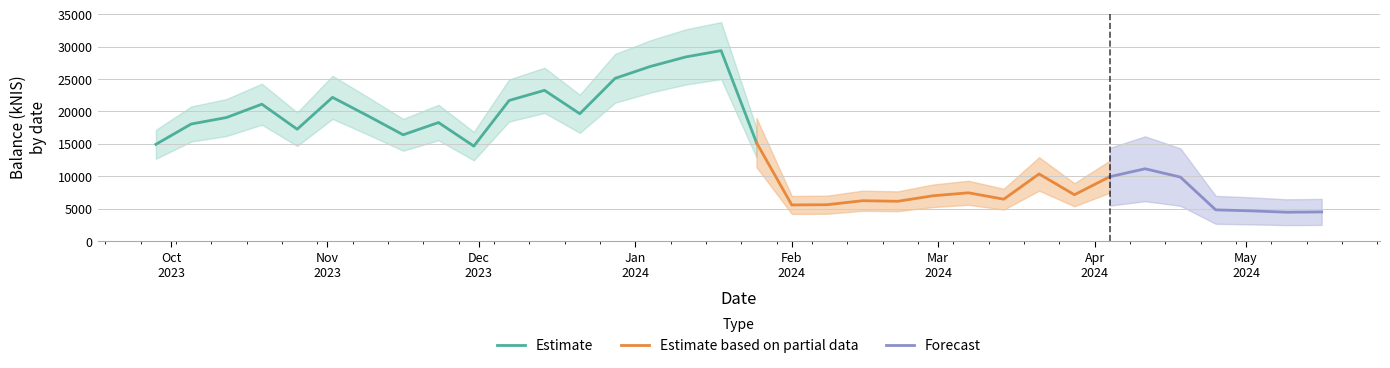

What is the change in value from 2024-01-11 to 2024-04-25?

-23620.8